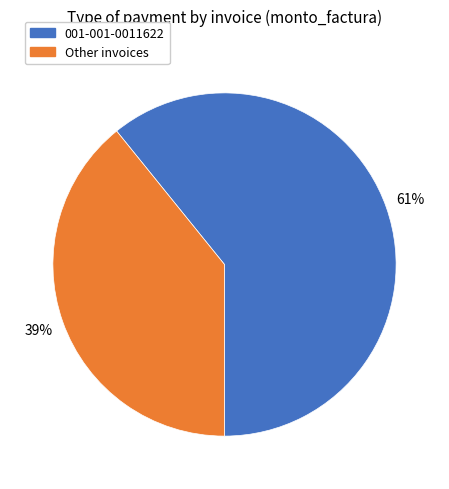

What is the largest slice in the pie chart?

001-001-0011622